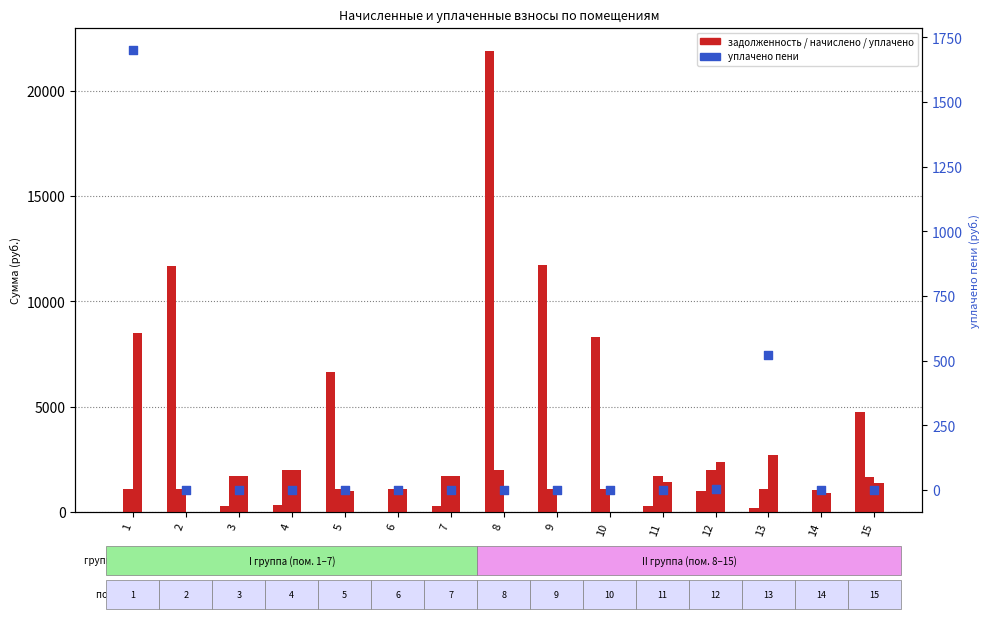

Which series contains the highest Y value?

задолженность